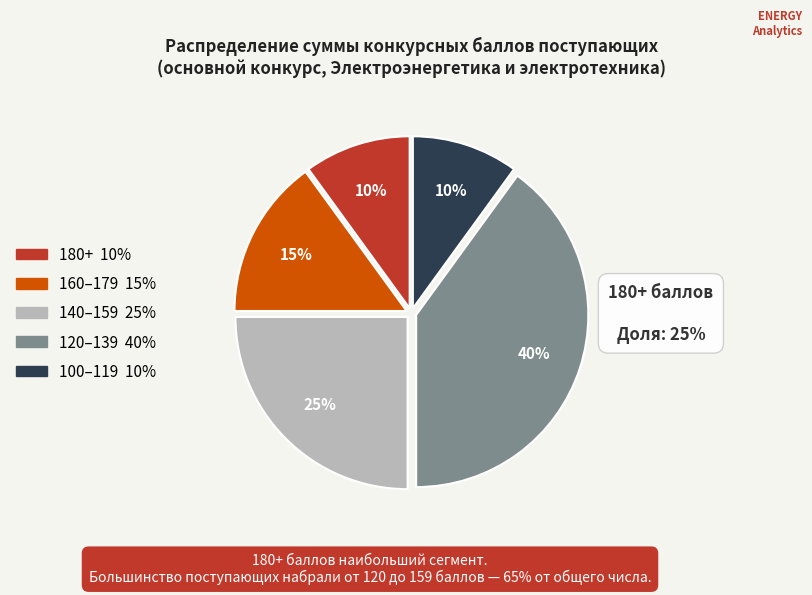

To the nearest percent, what is the difference between the largest and smallest slice percentages?

30%